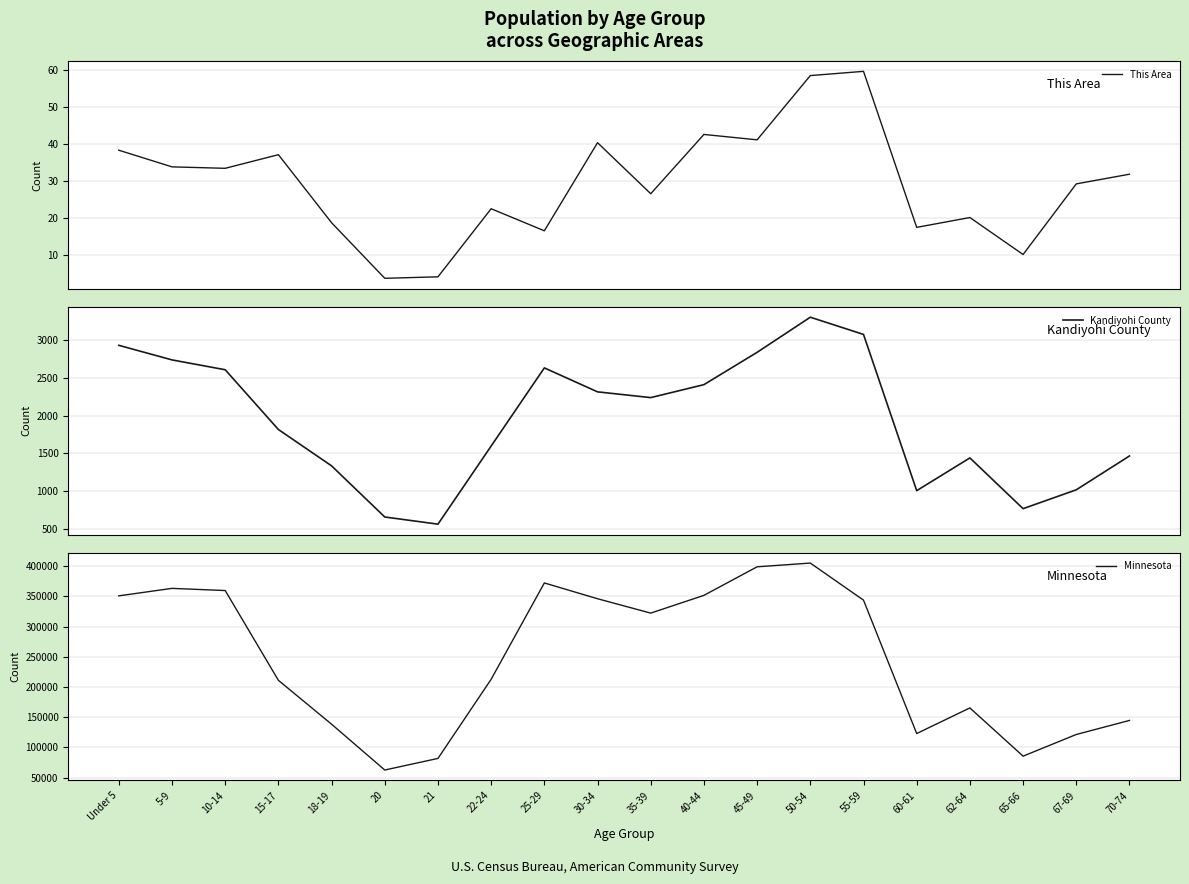

The Kandiyohi County series shows 1334.8 at 18-19. True or false?

True